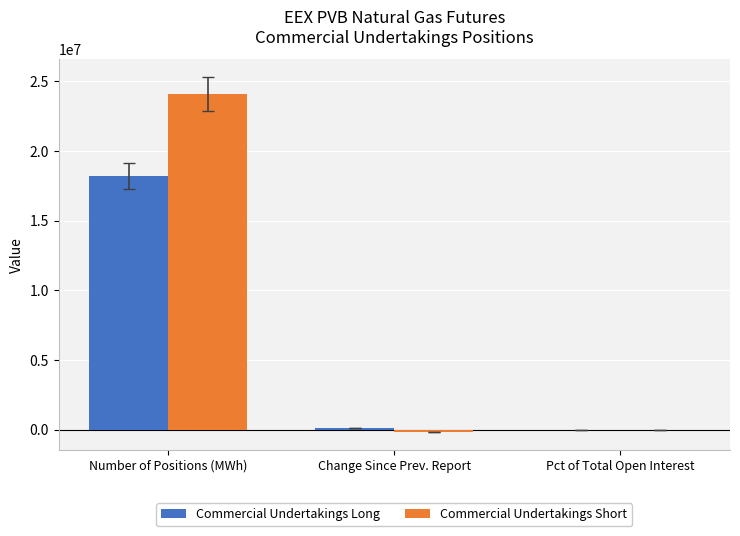

What is the average value of the Commercial Undertakings Short series?

7982106.8